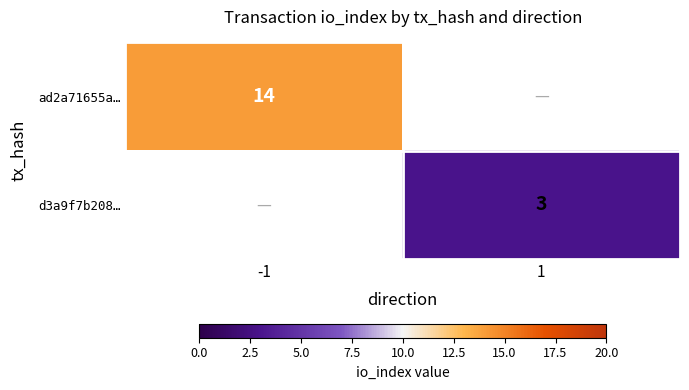

At how many categories does at least one series exceed 5?

1